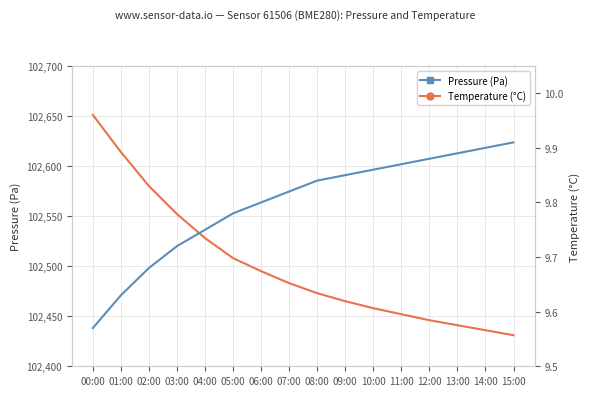

Does the chart display data point markers on the line(s)?

No